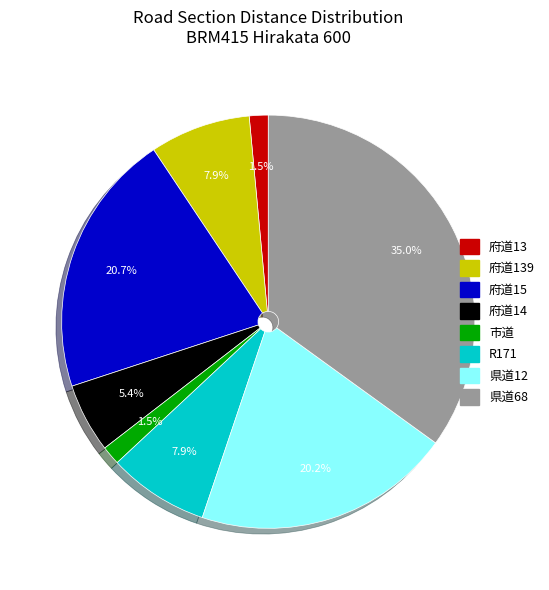

Which category has the biggest portion of the pie?

県道68